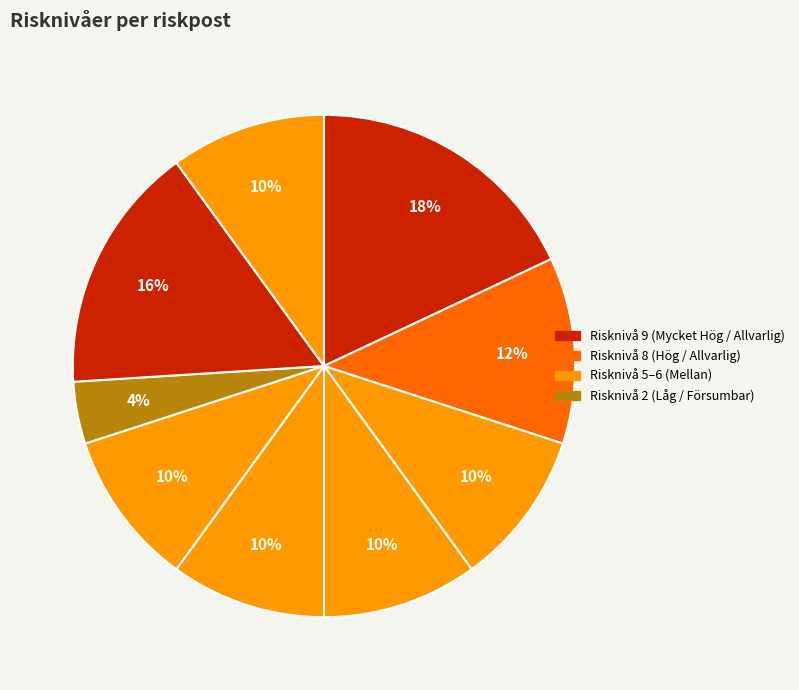

Which category has the biggest portion of the pie?

ID 1 (9)